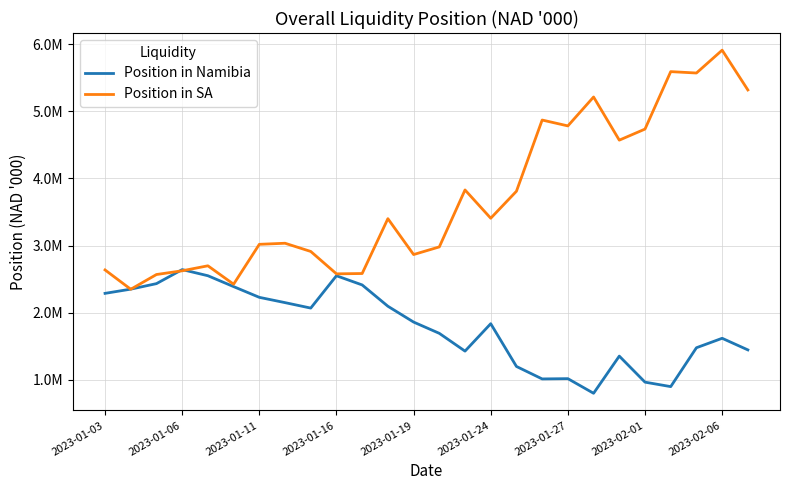

Is this an area chart (filled region under the line)?

No